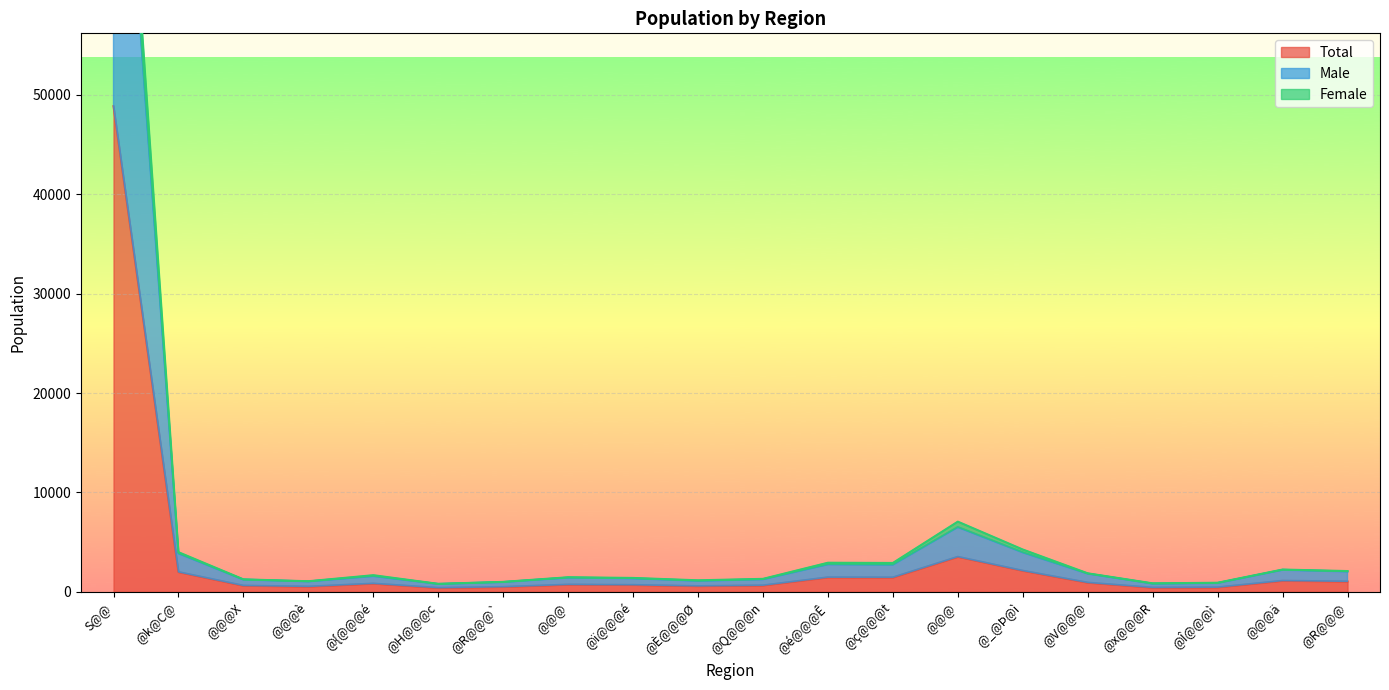

How many interior local valleys does the Female series have?

5